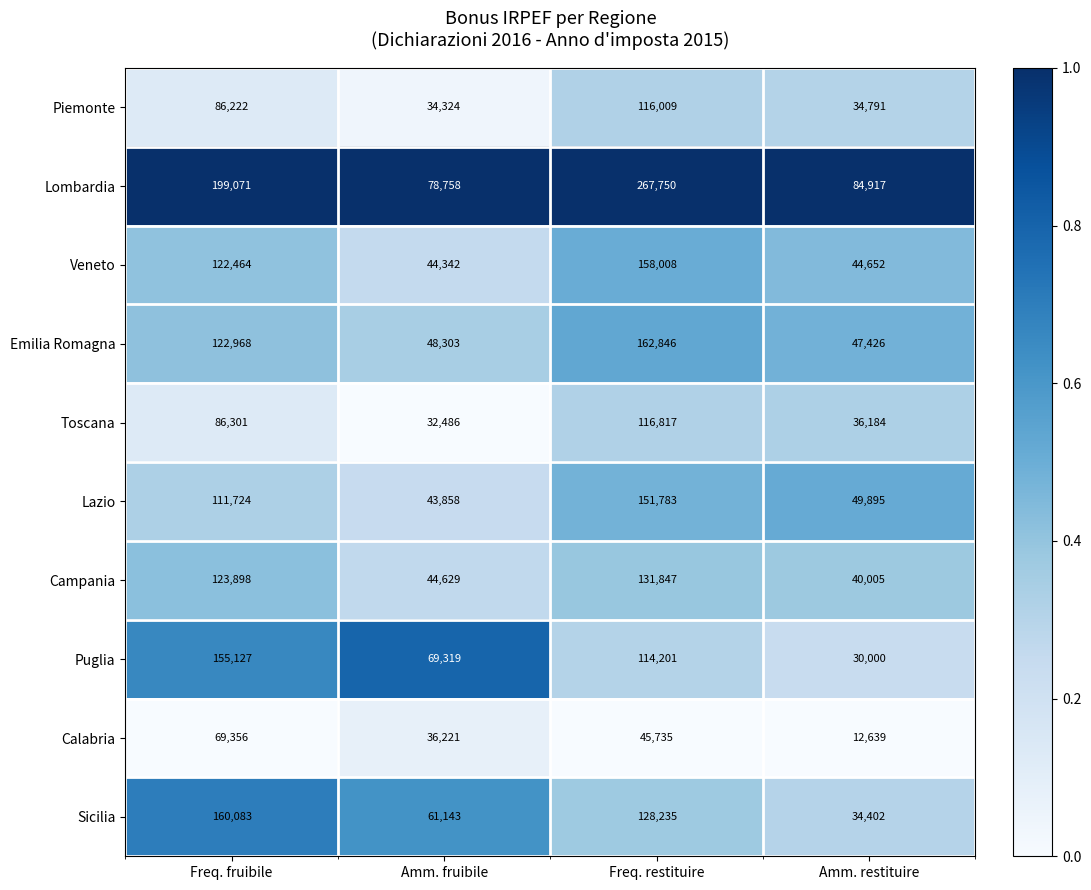

True or false: Emilia Romagna has a value of 47426 at Amm. restituire.

True